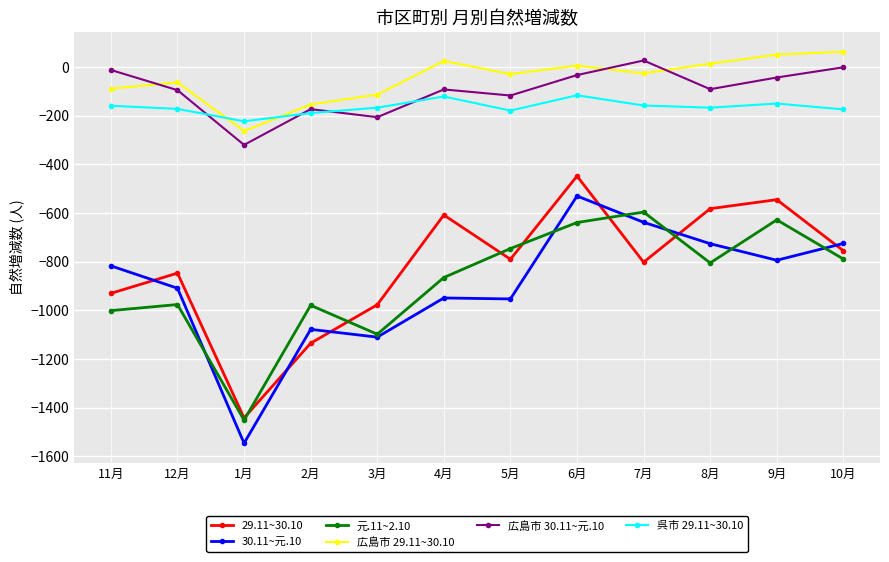

Count the number of data series in this chart.

6